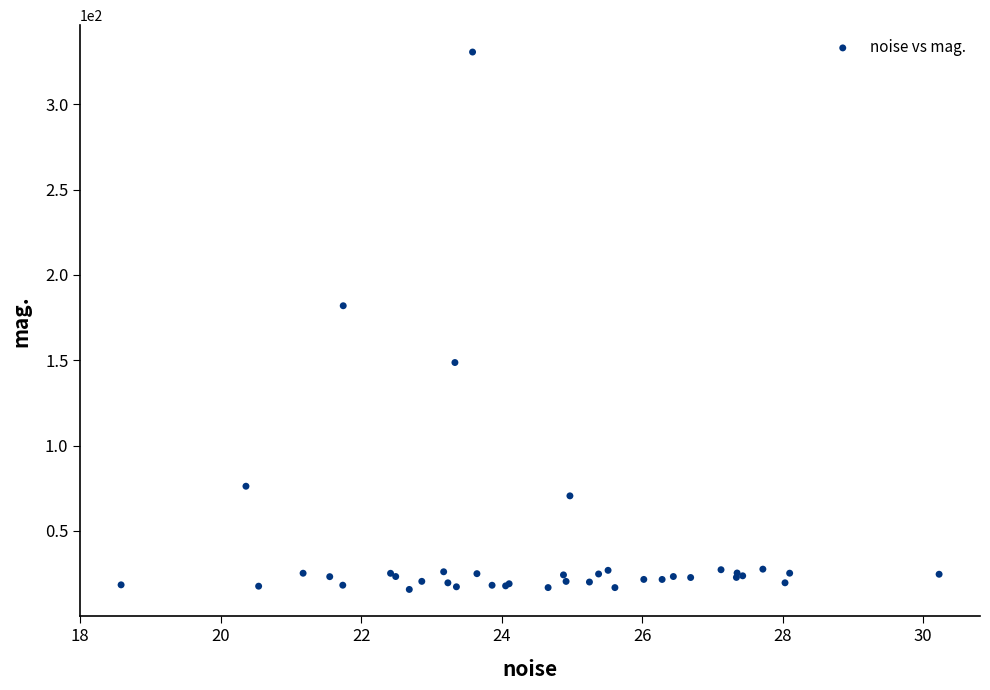

What Y value in the scatter plot is closest to 173?

181.9